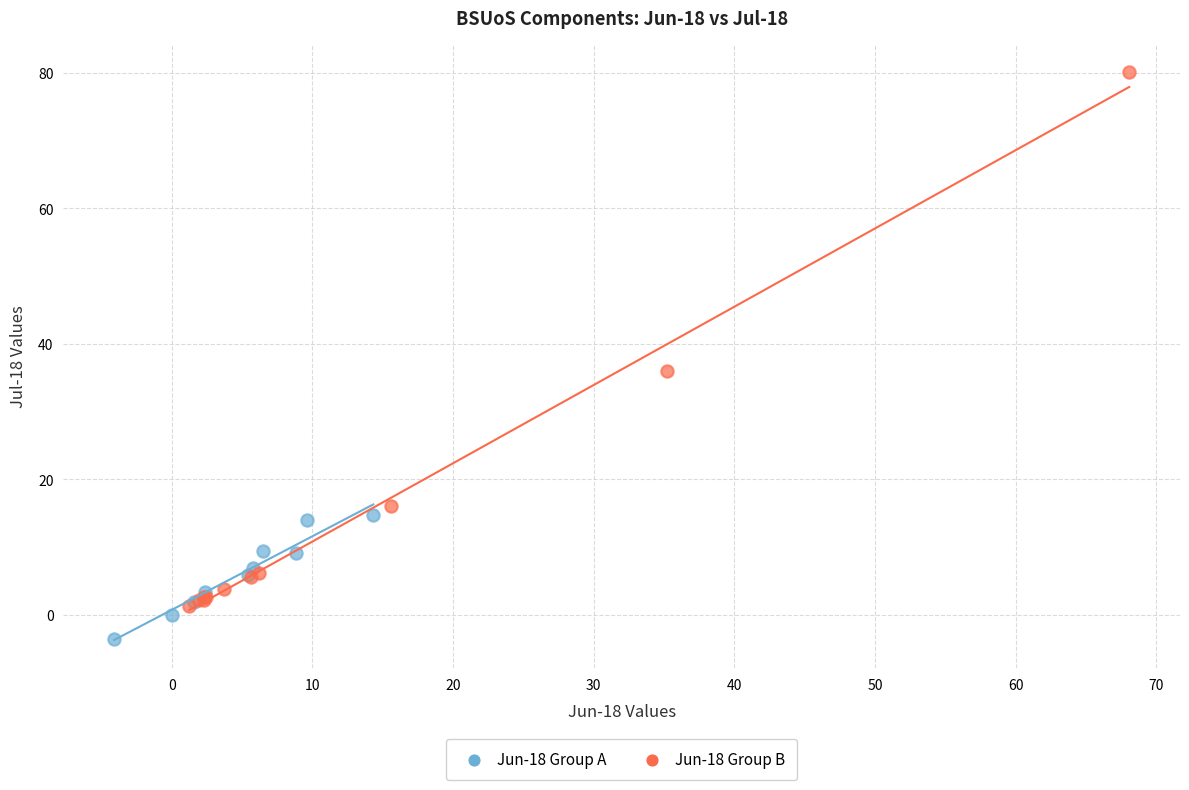

Which series has the largest Y range (max minus min)?

Jun-18 Group B